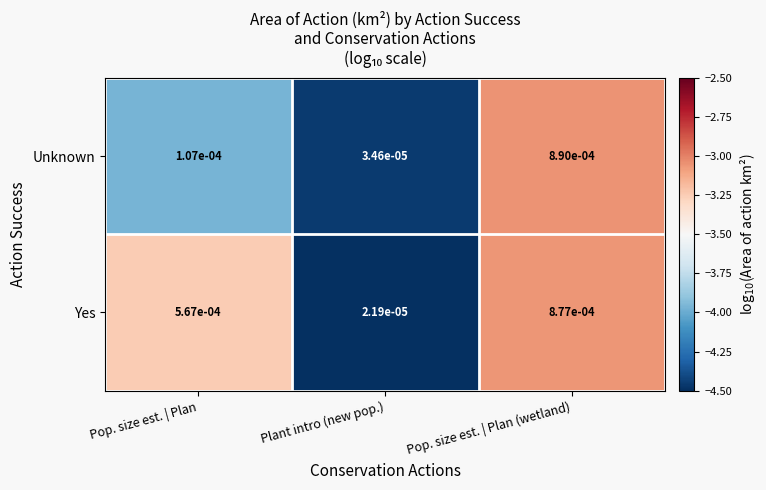

Where is Unknown nearest to the value 0?

Plant intro (new pop.)